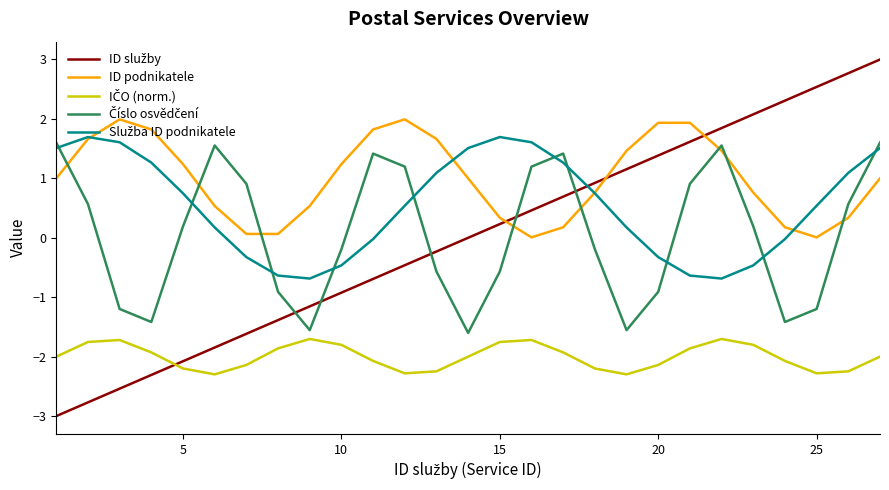

Which series has the largest total across all categories?

ID podnikatele